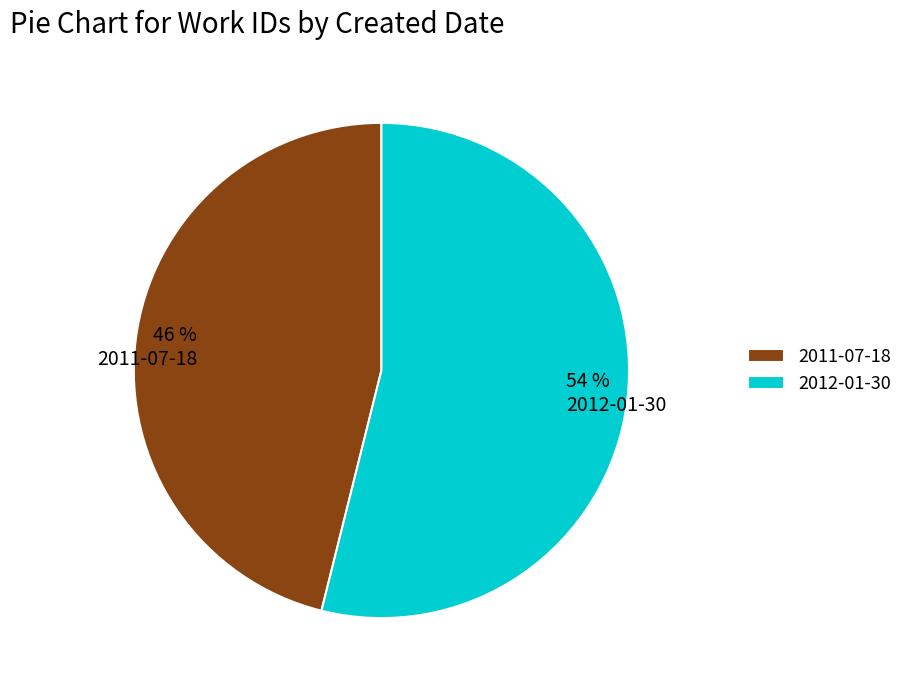

Rank the categories by value from highest to lowest.

2012-01-30, 2011-07-18